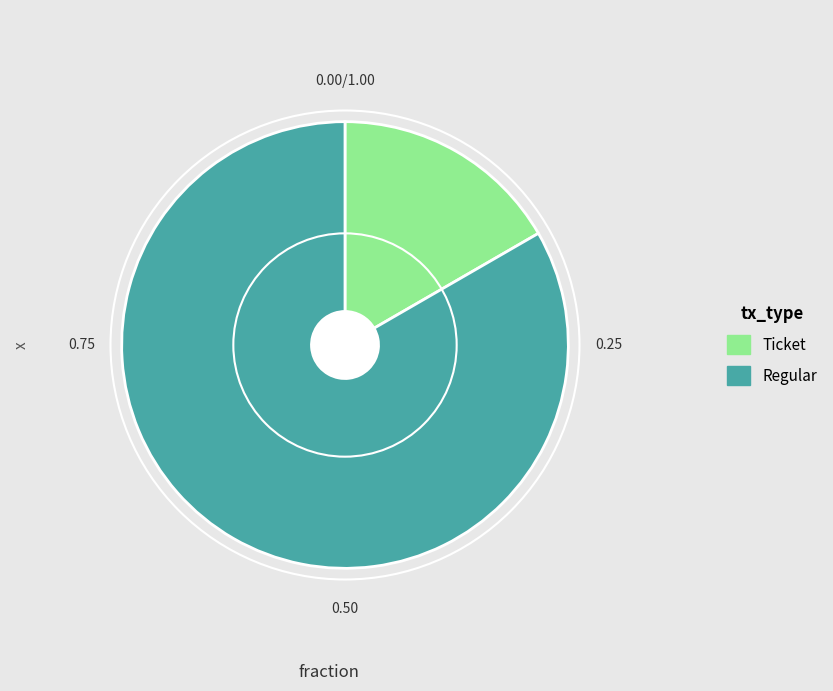

Does any single category account for the majority?

Yes